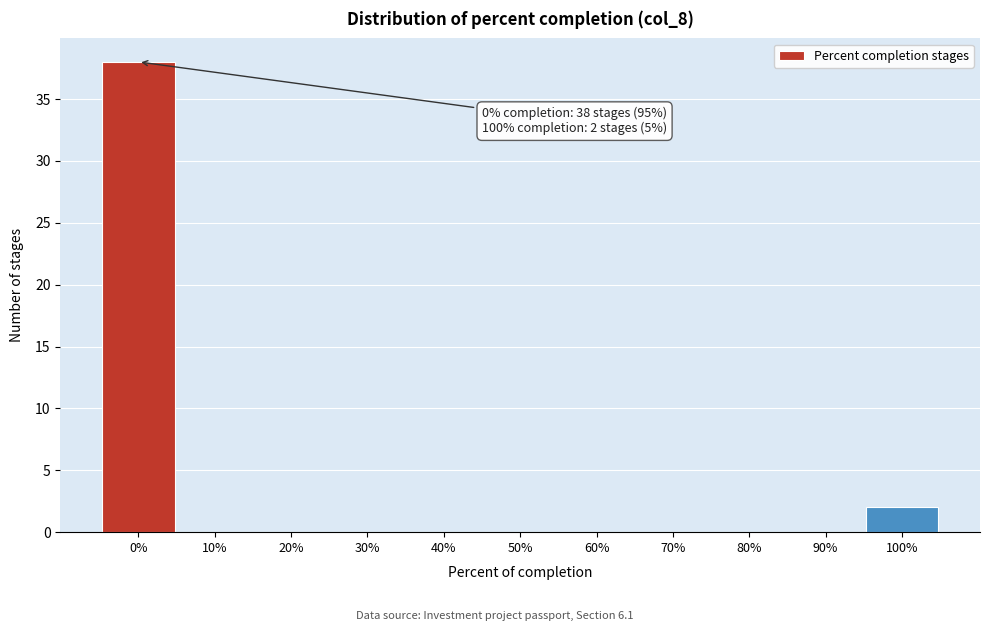

Reading left to right, what are all the values shown in this chart?

0%=38	10%=0	20%=0	30%=0	40%=0	50%=0	60%=0	70%=0	80%=0	90%=0	100%=2